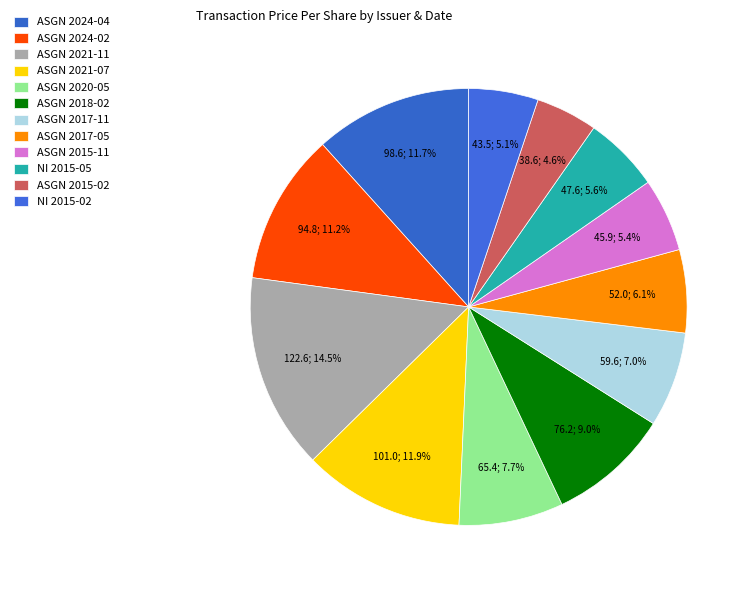

Count the number of slices in the pie.

12